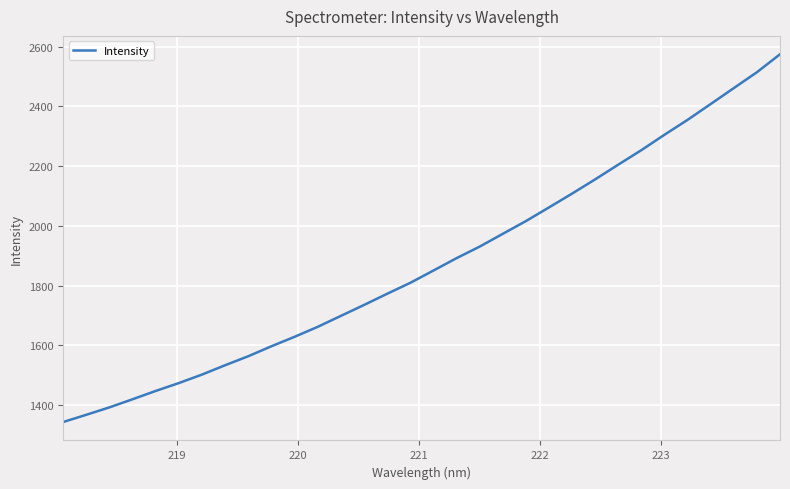

Reading left to right, transcribe all the data shown in this chart.

1343.5	1367.7	1392.5	1419.8	1447.6	1473.9	1502.3	1533.7	1563.8	1597.1	1628.8	1662.1	1698.7	1735.2	1772.7	1809.3	1850.4	1891.9	1930.5	1973.3	2016.0	2061.8	2108.0	2155.8	2205.1	2253.6	2305.2	2355.0	2408.0	2461.3	2514.3	2574.5